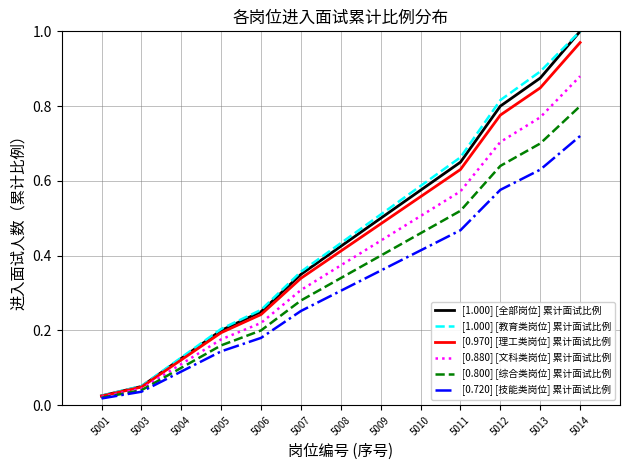

True or false: [0.800] [综合类岗位] 累计面试比例 has more than 1 points higher than both neighbors.

False